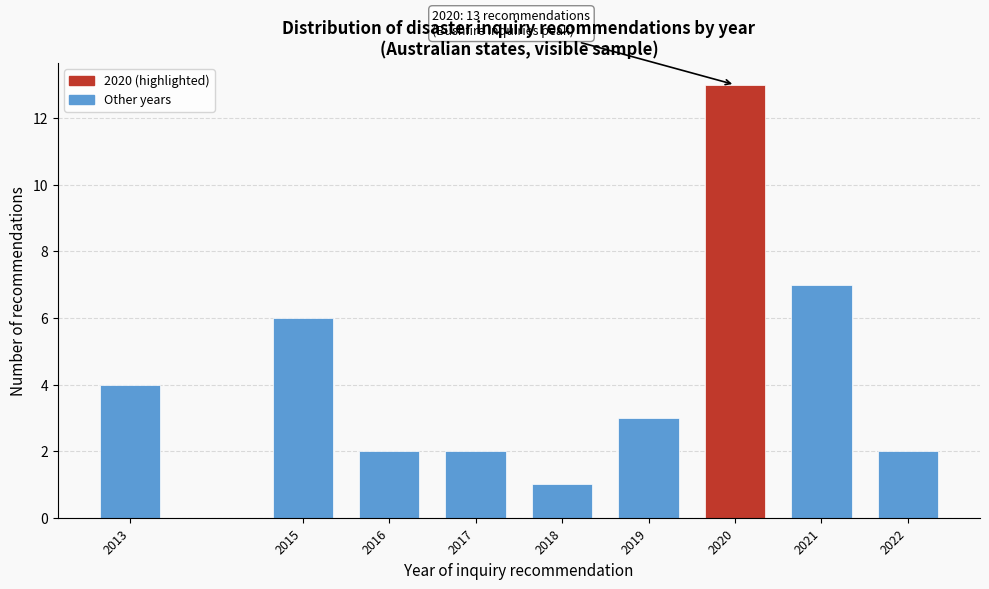

Reading right to left, list all the values displayed in this chart.

2022=2	2021=7	2020=13	2019=3	2018=1	2017=2	2016=2	2015=6	2013=4